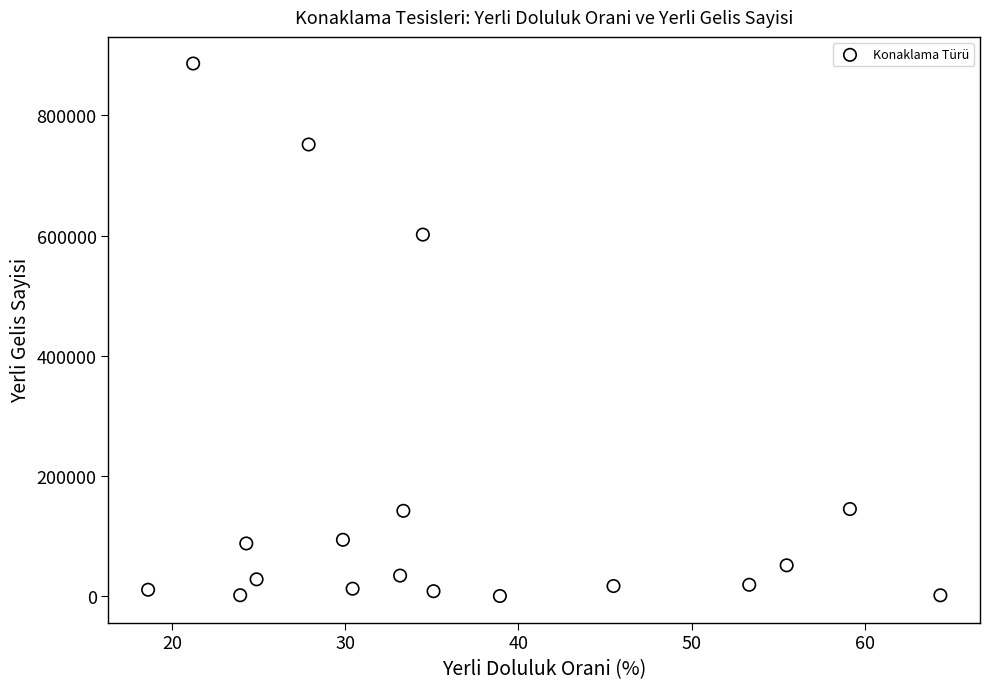

What Y value in the scatter plot is closest to 443513?

601789